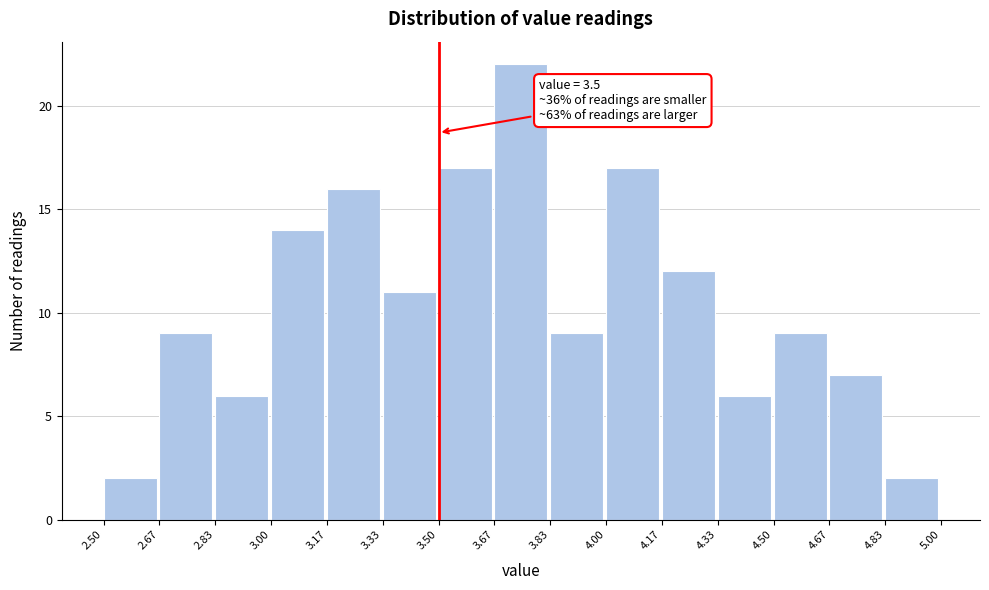

Over which range of the x-axis is the bar tallest?

3.67 to 3.83